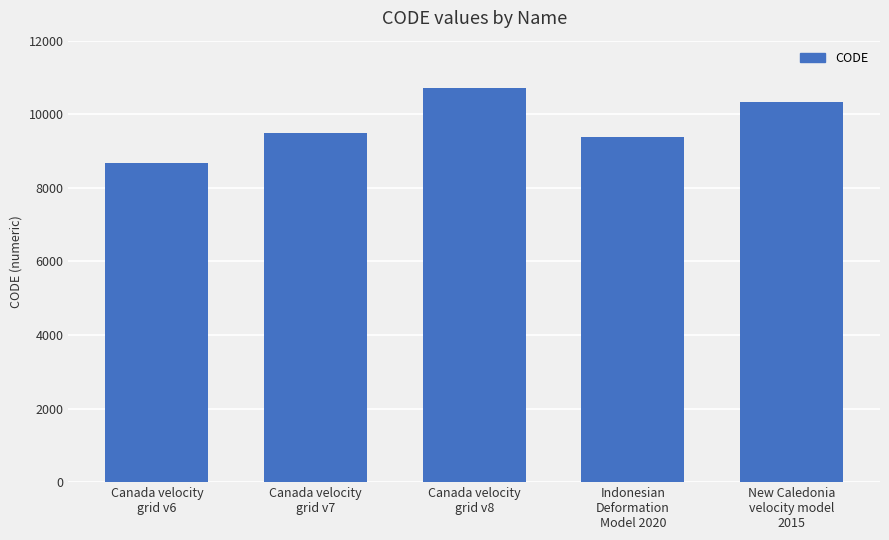

Which has a higher value, Indonesian
Deformation
Model 2020 or Canada velocity
grid v6?

Indonesian
Deformation
Model 2020